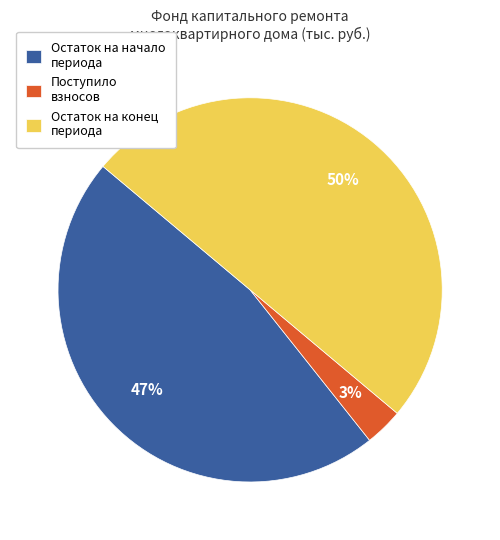

Which category accounts for the majority?

Остаток на конец периода